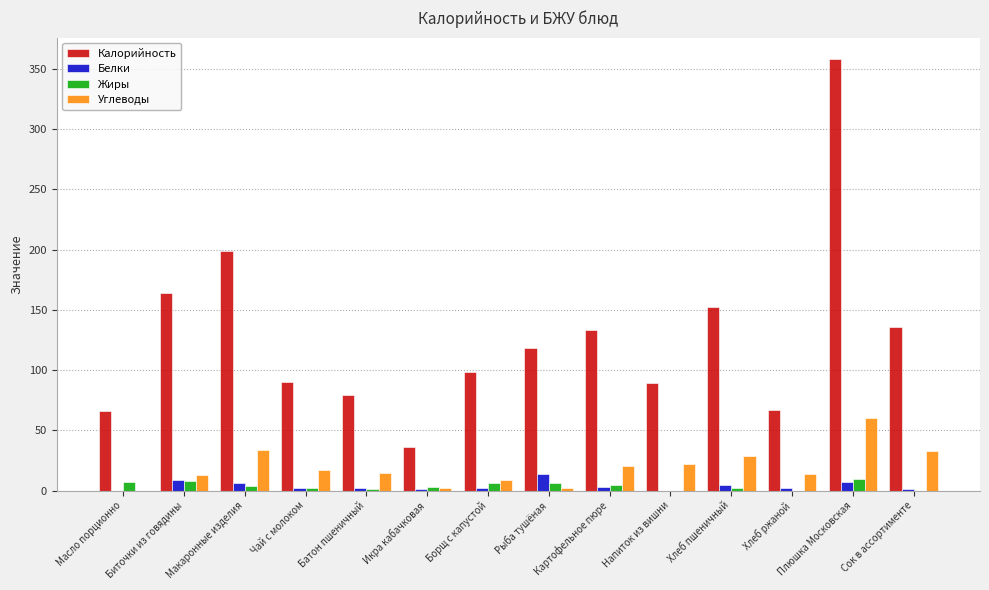

What is the greatest value displayed?

358